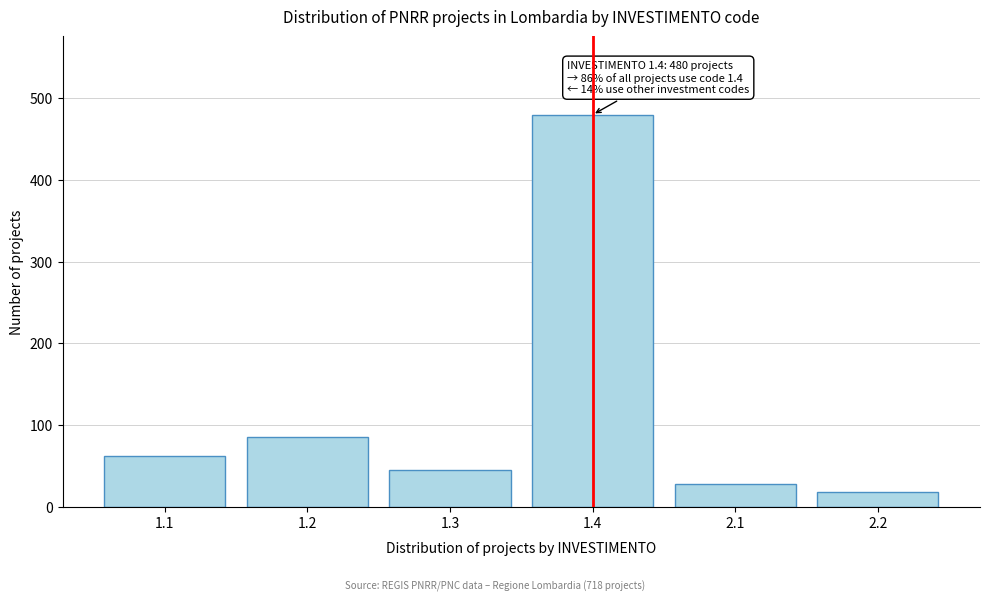

Reading right to left, list all the values displayed in this chart.

18	28	480	45	85	62